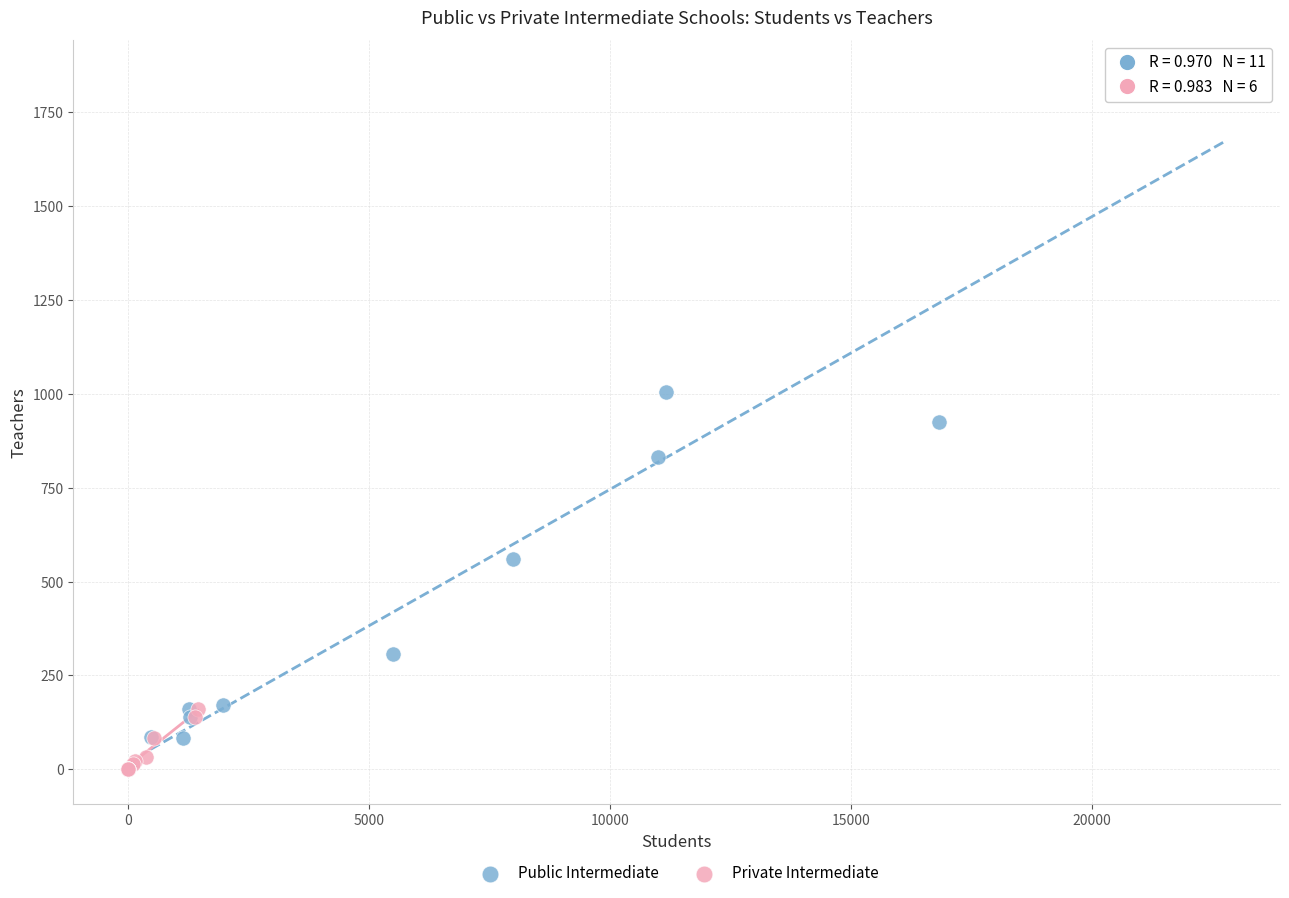

Which series reaches the maximum Y coordinate?

Public Intermediate